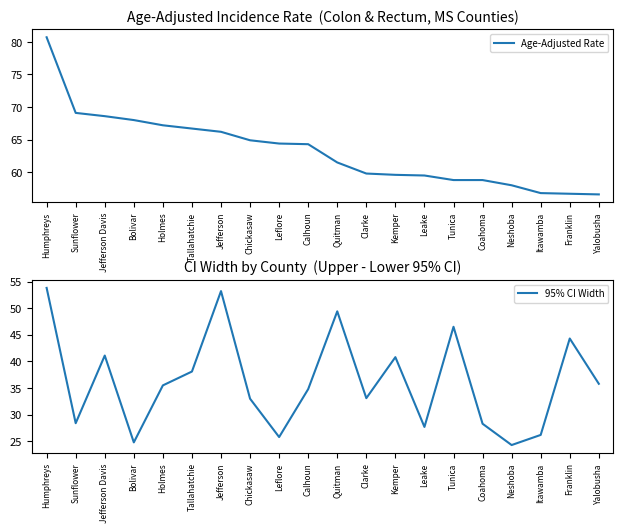

Between Leflore and Quitman, which series saw the biggest shift?

95% CI Width